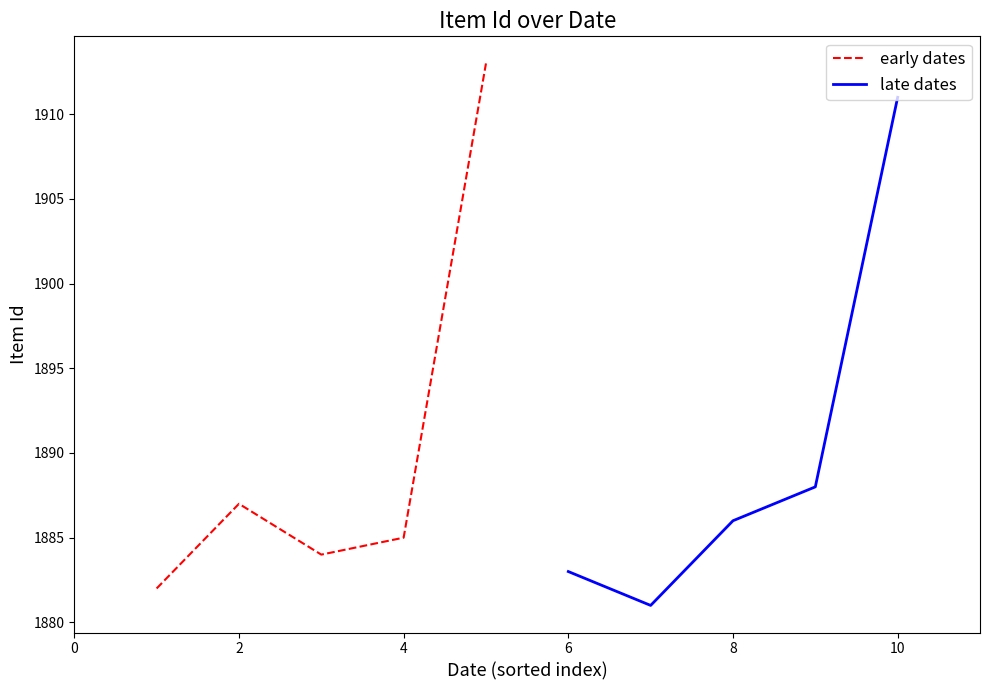

How many interior local valleys does the early dates series have?

1